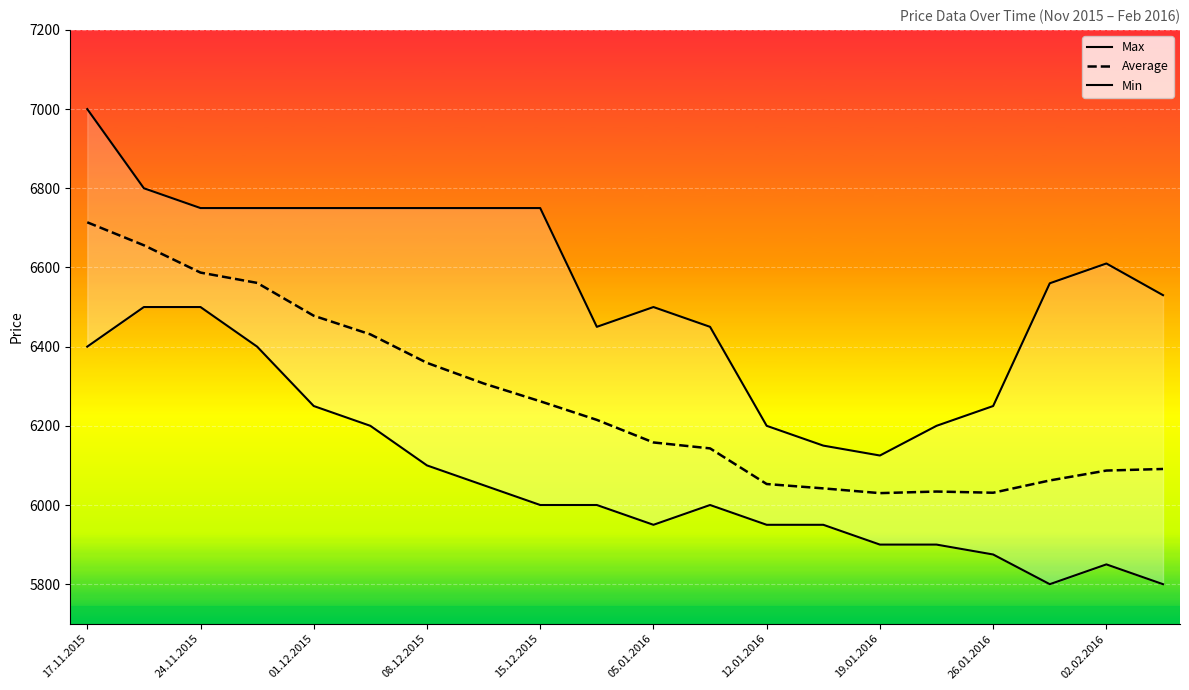

True or false: Max and Average intersect in this chart.

False